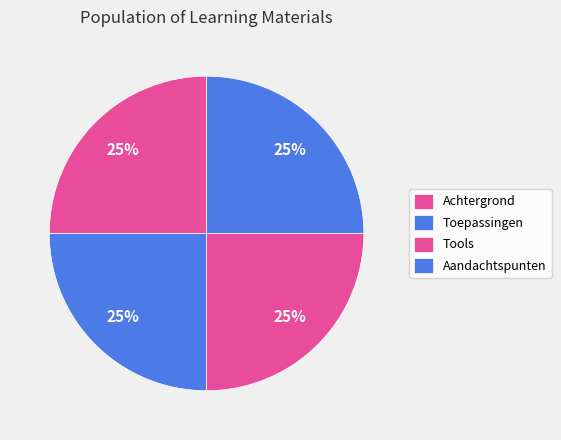

Count the number of slices in the pie.

4